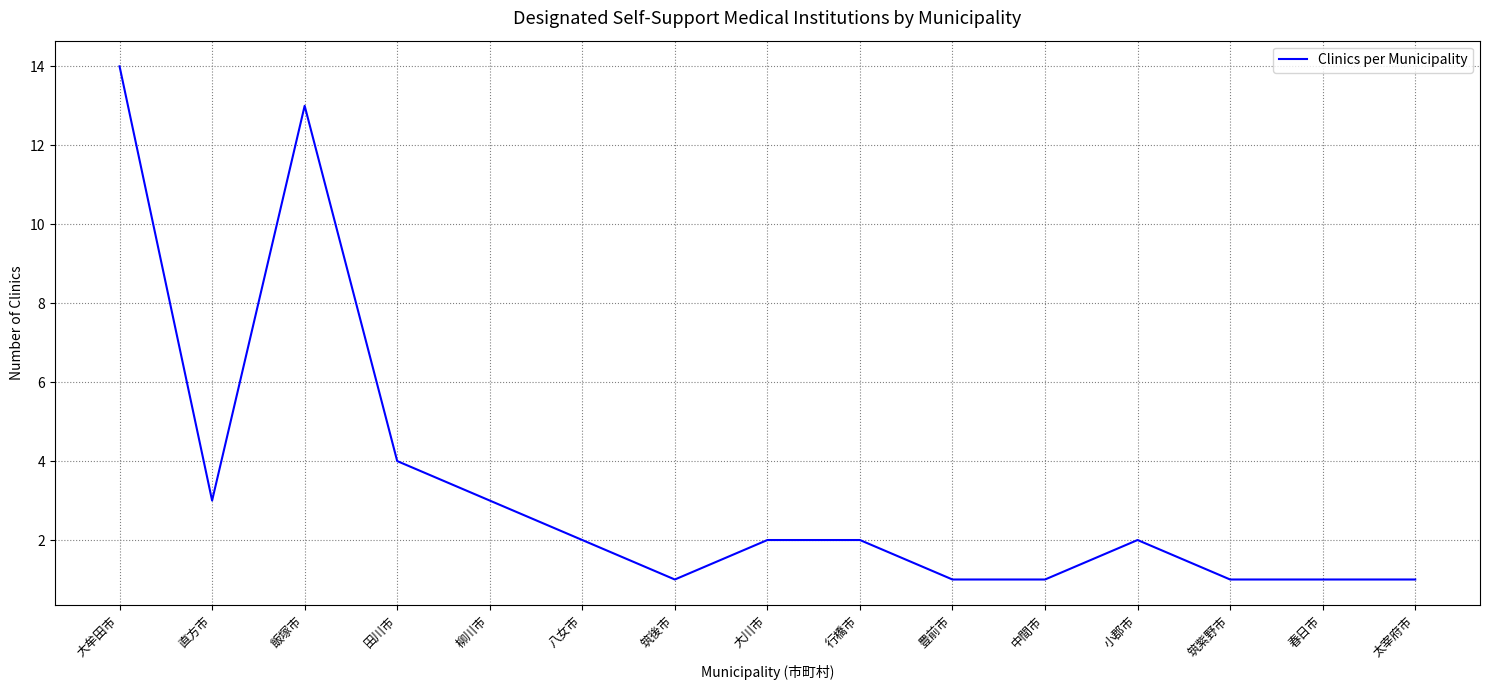

Approximately how many times larger is the value at 筑紫野市 compared to 八女市?

0.5